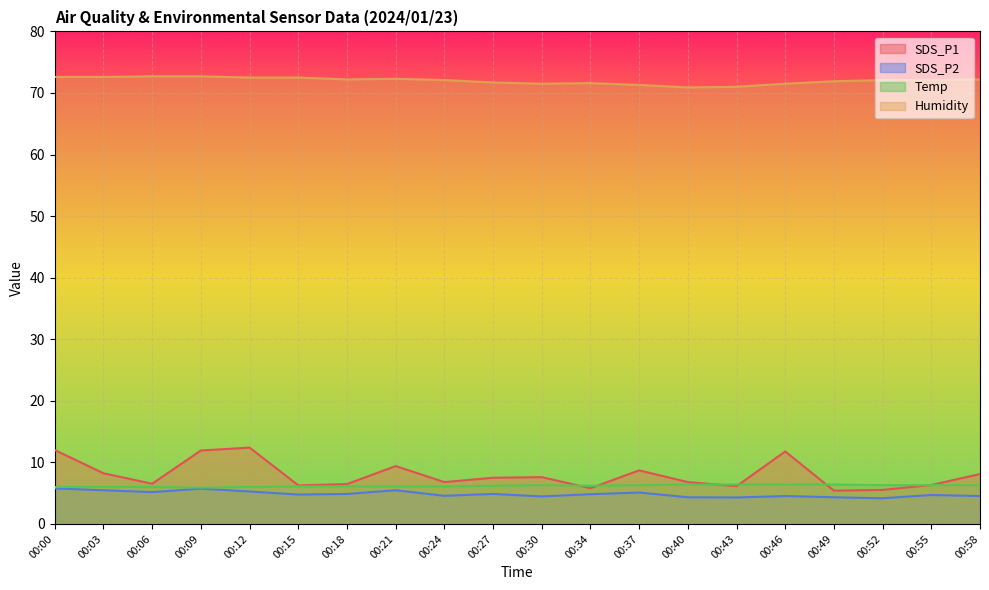

Reading left to right, transcribe all the data shown in this chart.

SDS_P1: 00:00=12.0	00:03=8.2	00:06=6.5	00:09=11.9	00:12=12.4	00:15=6.3	00:18=6.5	00:21=9.4	00:24=6.8	00:27=7.5	00:30=7.6	00:34=5.8	00:37=8.7	00:40=6.8	00:43=6.1	00:46=11.8	00:49=5.4	00:52=5.5	00:55=6.3	00:58=8.1
SDS_P2: 00:00=5.8	00:03=5.5	00:06=5.2	00:09=5.7	00:12=5.3	00:15=4.8	00:18=4.9	00:21=5.5	00:24=4.6	00:27=4.9	00:30=4.5	00:34=4.8	00:37=5.1	00:40=4.3	00:43=4.3	00:46=4.5	00:49=4.3	00:52=4.2	00:55=4.7	00:58=4.5
Temp: 00:00=6.0	00:03=6.0	00:06=6.0	00:09=5.9	00:12=6.0	00:15=6.1	00:18=6.1	00:21=6.1	00:24=6.1	00:27=6.2	00:30=6.3	00:34=6.2	00:37=6.3	00:40=6.4	00:43=6.4	00:46=6.4	00:49=6.4	00:52=6.3	00:55=6.3	00:58=6.3
Humidity: 00:00=72.6	00:03=72.6	00:06=72.7	00:09=72.7	00:12=72.5	00:15=72.5	00:18=72.2	00:21=72.3	00:24=72.1	00:27=71.7	00:30=71.5	00:34=71.6	00:37=71.3	00:40=70.9	00:43=71.0	00:46=71.5	00:49=71.9	00:52=72.1	00:55=72.1	00:58=72.2